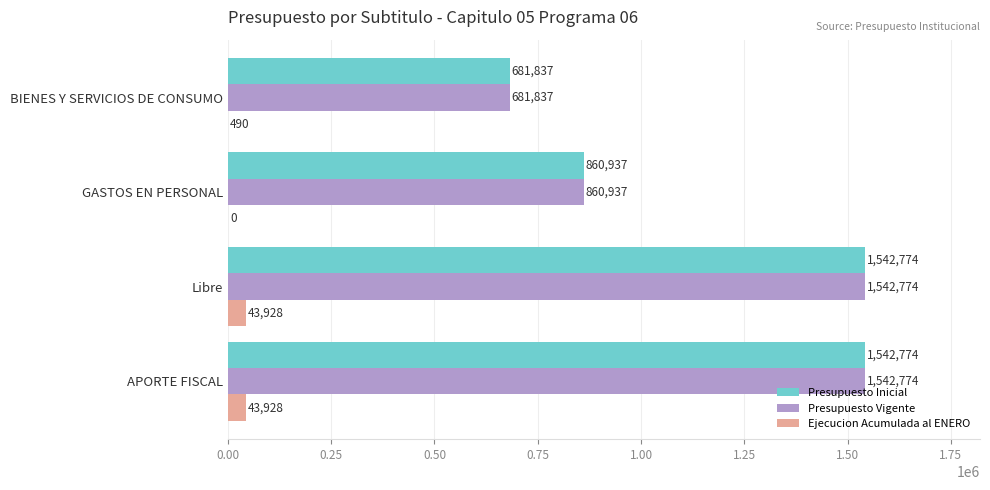

At which label is Presupuesto Inicial closest to 1112305?

GASTOS EN PERSONAL